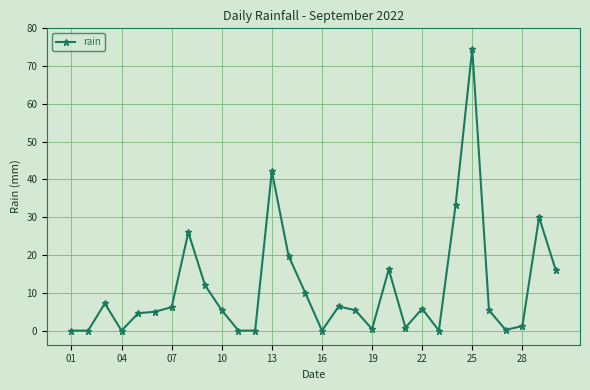

What is the maximum value shown in the chart?

74.6